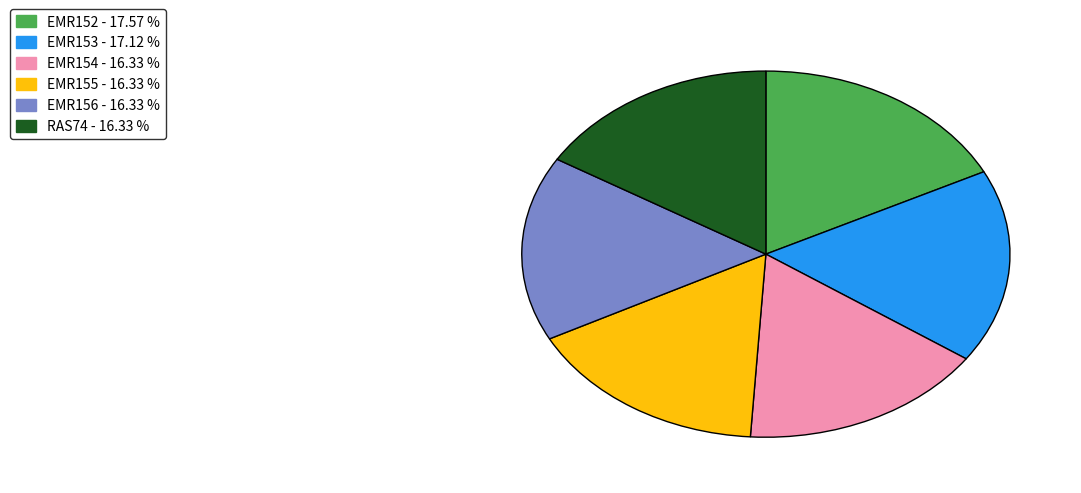

True or false: EMR153 accounts for 17% of the total.

True